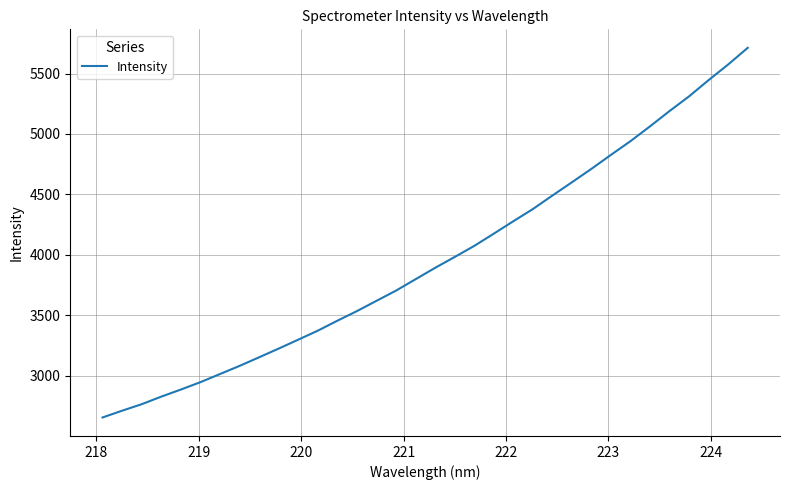

What is the greatest value displayed?

5712.8